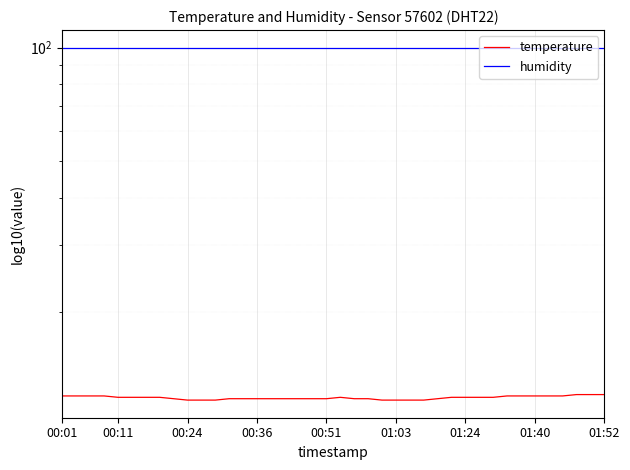

The value of humidity at 13 is 99.9. True or false?

True